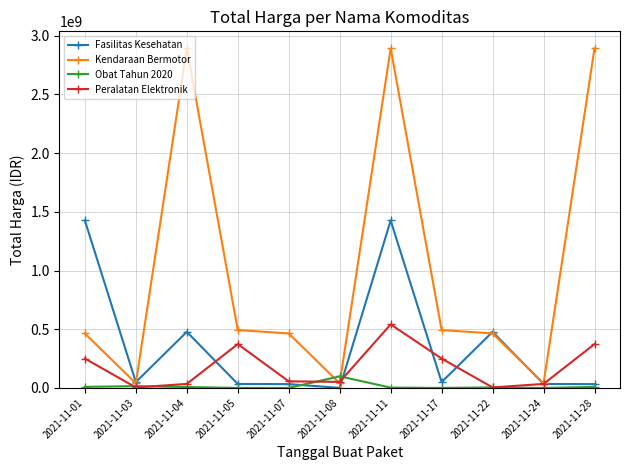

What is the sum of all Kendaraan Bermotor values?

11172692300